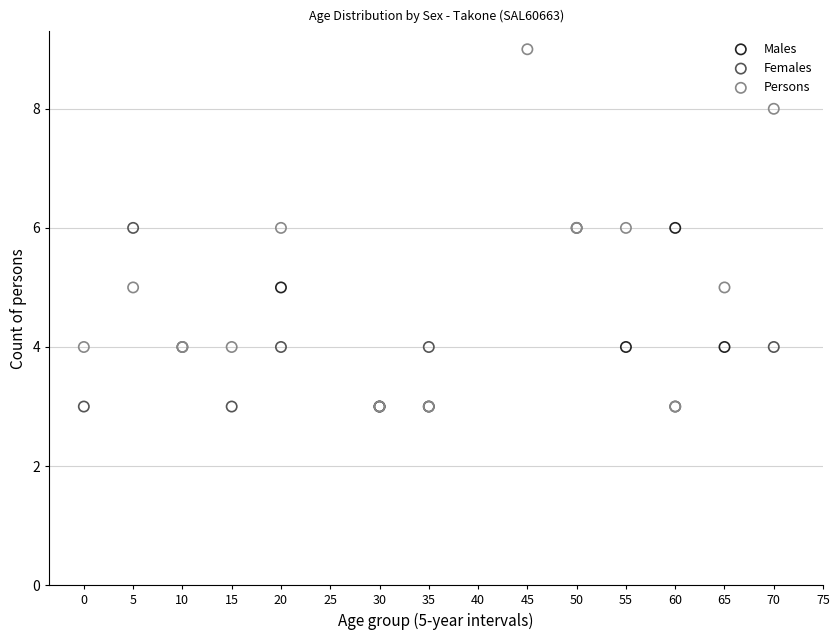

Which series has the widest spread of Y values?

Persons